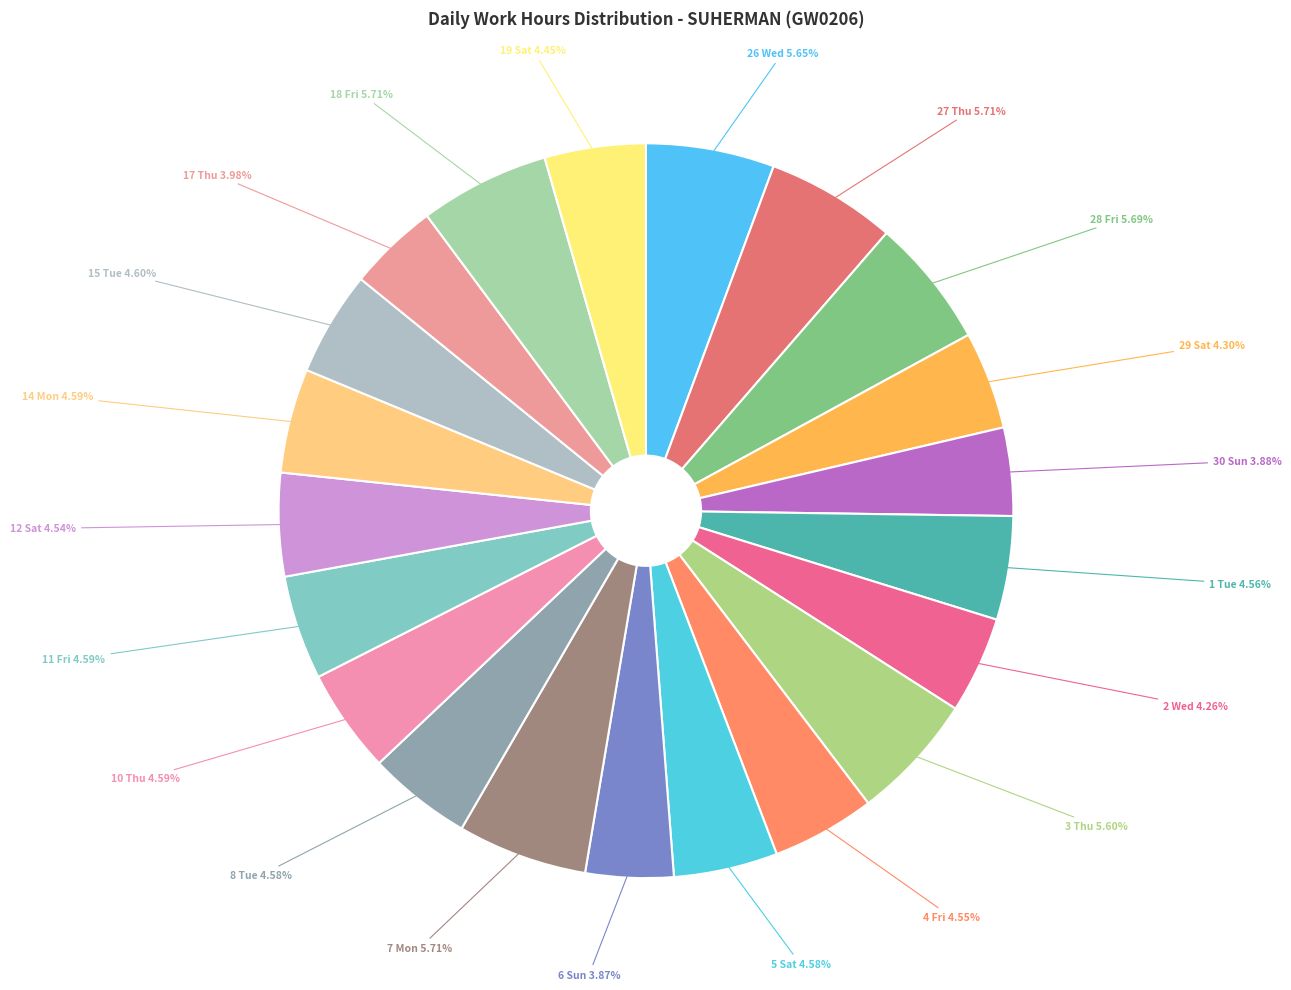

Is the sum of 19 Sat and 7 Mon greater than half?

No